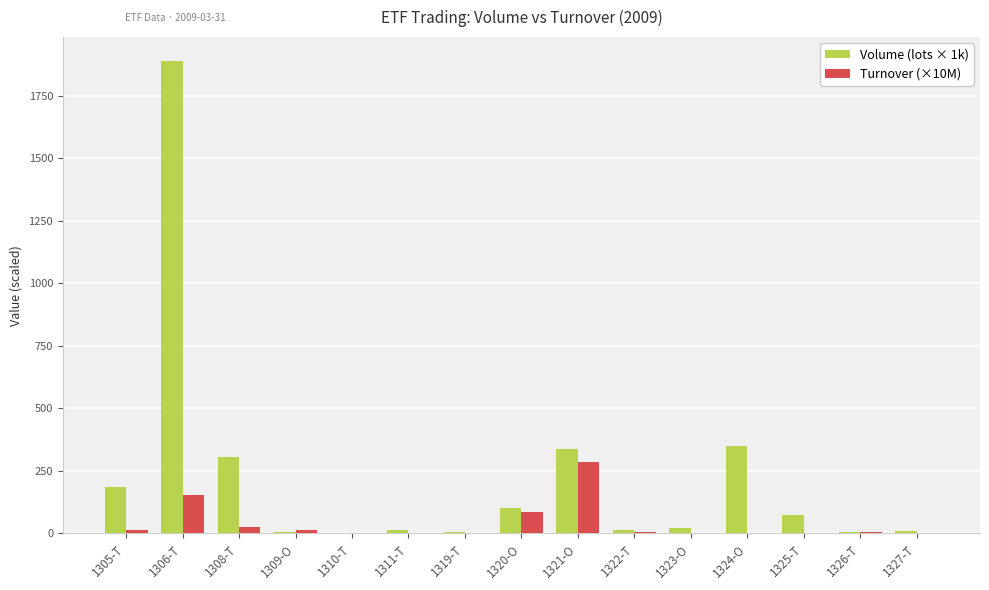

What is the total value across all series at 1310-T?

2.2